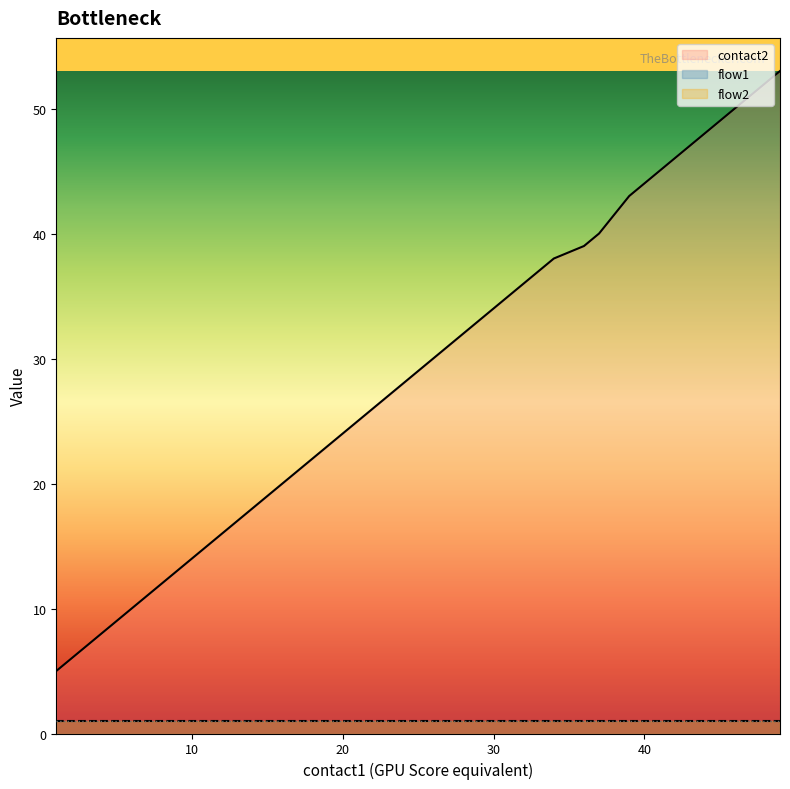

Reading left to right, extract all data points from this chart.

contact2: 5	6	7	8	9	10	13	18	19	20	21	23	24	25	26	27	28	29	30	31	32	33	34	35	36	37	38	39	40	43	44	45	46	47	48	49	50	51	52	53
flow1: 1	1	1	1	1	1	1	1	1	1	1	1	1	1	1	1	1	1	1	1	1	1	1	1	1	1	1	1	1	1	1	1	1	1	1	1	1	1	1	1
flow2: 1	1	1	1	1	1	1	1	1	1	1	1	1	1	1	1	1	1	1	1	1	1	1	1	1	1	1	1	1	1	1	1	1	1	1	1	1	1	1	1